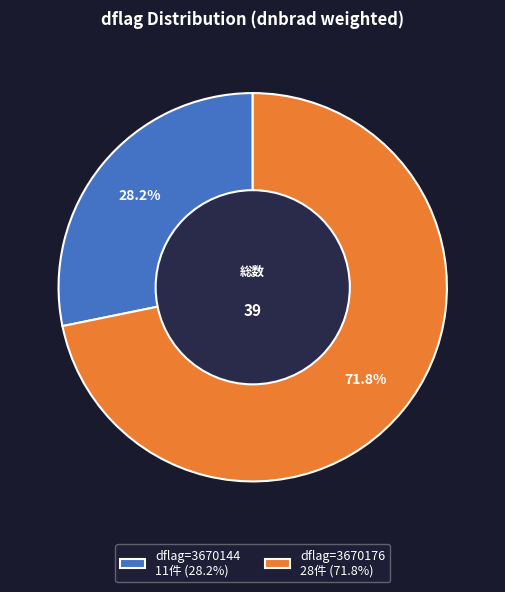

Does dflag=3670144 11件 (28.2%) account for over 50% of the chart?

No